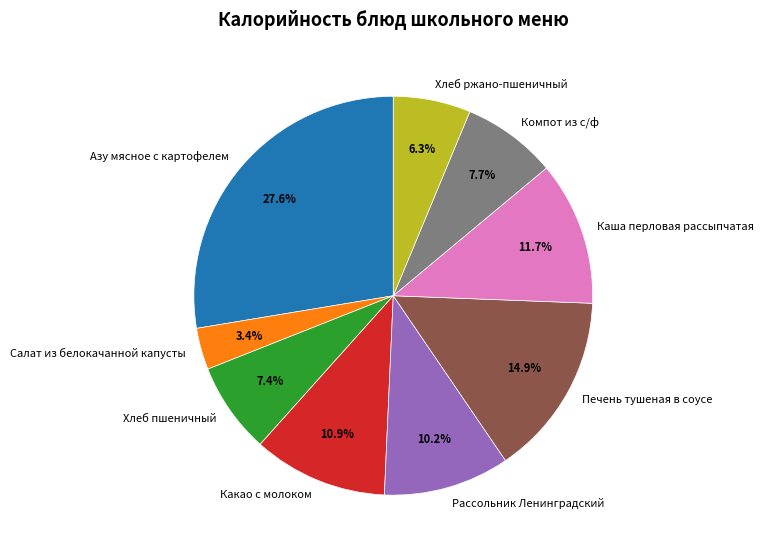

Between Рассольник Ленинградский and Азу мясное с картофелем, which is larger?

Азу мясное с картофелем